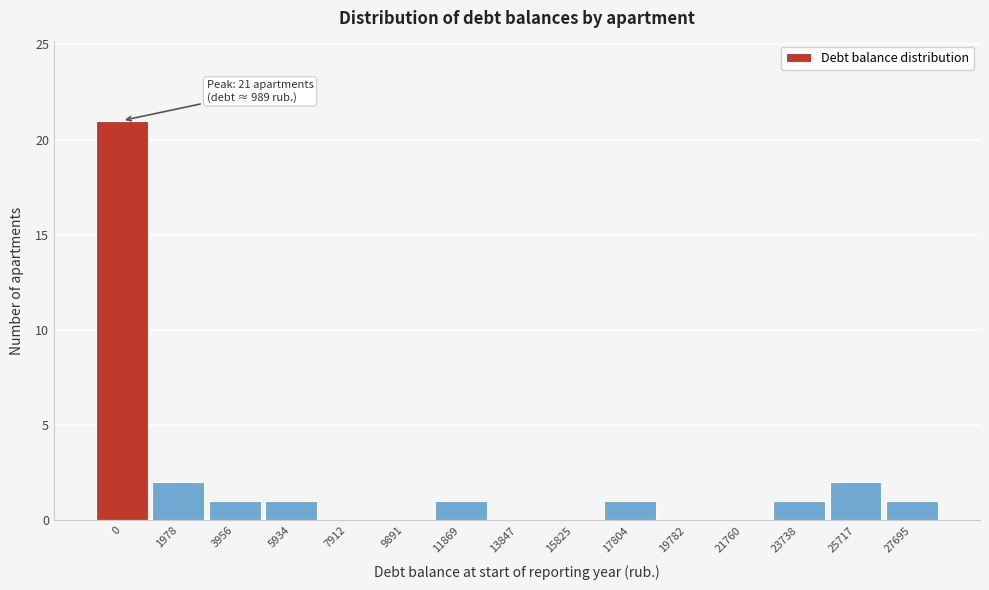

Reading left to right, list all the values displayed in this chart.

0=21	1978=2	3956=1	5934=1	7912=0	9891=0	11869=1	13847=0	15825=0	17804=1	19782=0	21760=0	23738=1	25717=2	27695=1